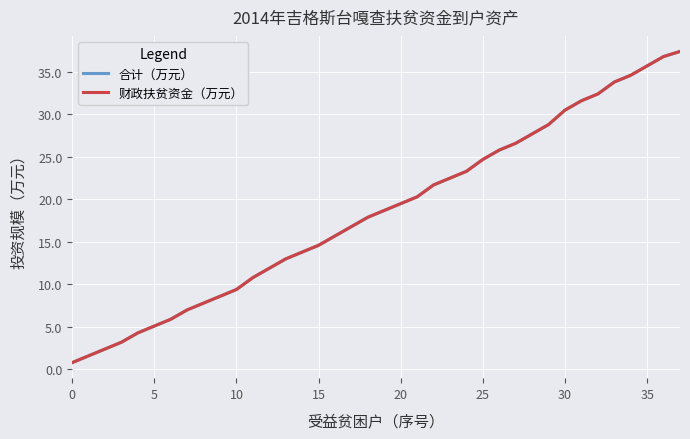

Reading right to left, extract all data points from this chart.

合计（万元）: 37.4	36.8	35.7	34.6	33.8	32.4	31.6	30.5	28.8	27.7	26.6	25.8	24.7	23.3	22.5	21.7	20.3	19.5	18.7	17.9	16.8	15.7	14.6	13.8	13.0	11.9	10.8	9.4	8.6	7.8	7.0	5.9	5.1	4.3	3.2	2.4	1.6	0.8
财政扶贫资金（万元）: 37.4	36.8	35.7	34.6	33.8	32.4	31.6	30.5	28.8	27.7	26.6	25.8	24.7	23.3	22.5	21.7	20.3	19.5	18.7	17.9	16.8	15.7	14.6	13.8	13.0	11.9	10.8	9.4	8.6	7.8	7.0	5.9	5.1	4.3	3.2	2.4	1.6	0.8